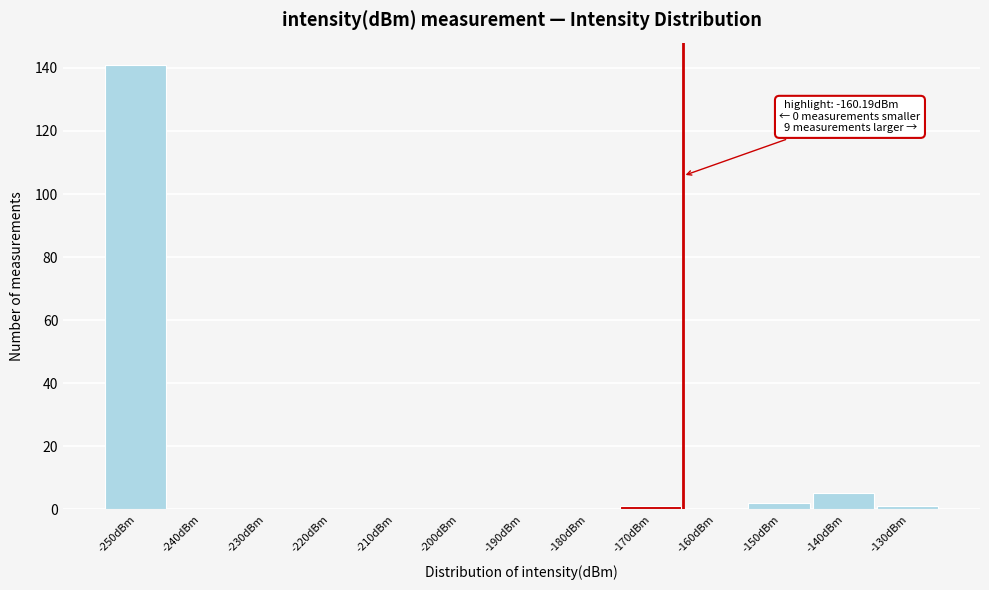

Reading left to right, transcribe all the data shown in this chart.

-250dBm=141	-240dBm=0	-230dBm=0	-220dBm=0	-210dBm=0	-200dBm=0	-190dBm=0	-180dBm=0	-170dBm=1	-160dBm=0	-150dBm=2	-140dBm=5	-130dBm=1